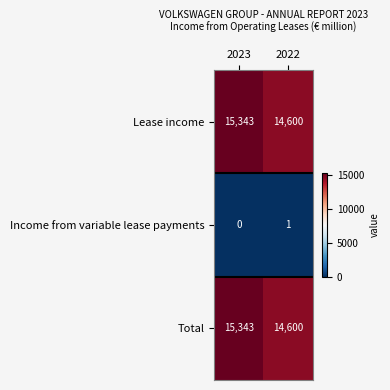

What is the average value of the Lease income series?

14972